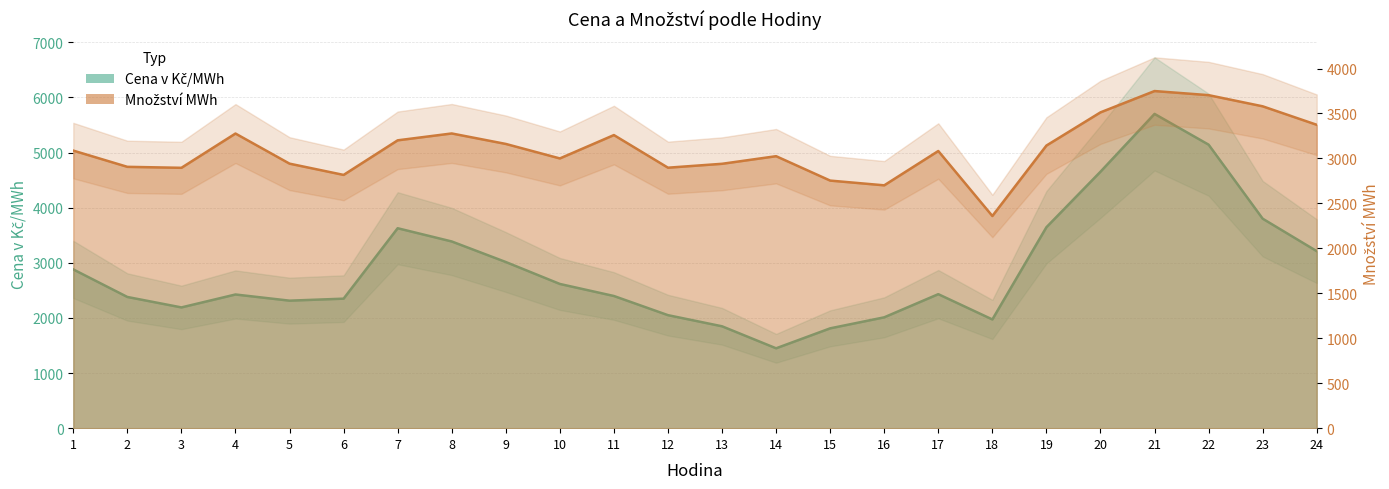

At which label does Množství MWh first exceed 3087?

1